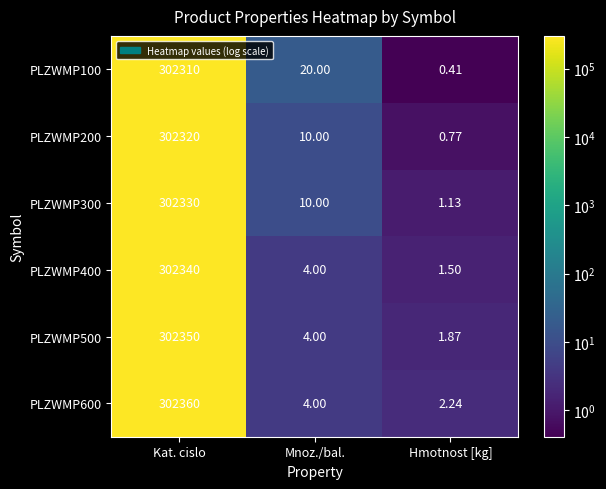

Count the number of data series in this chart.

6